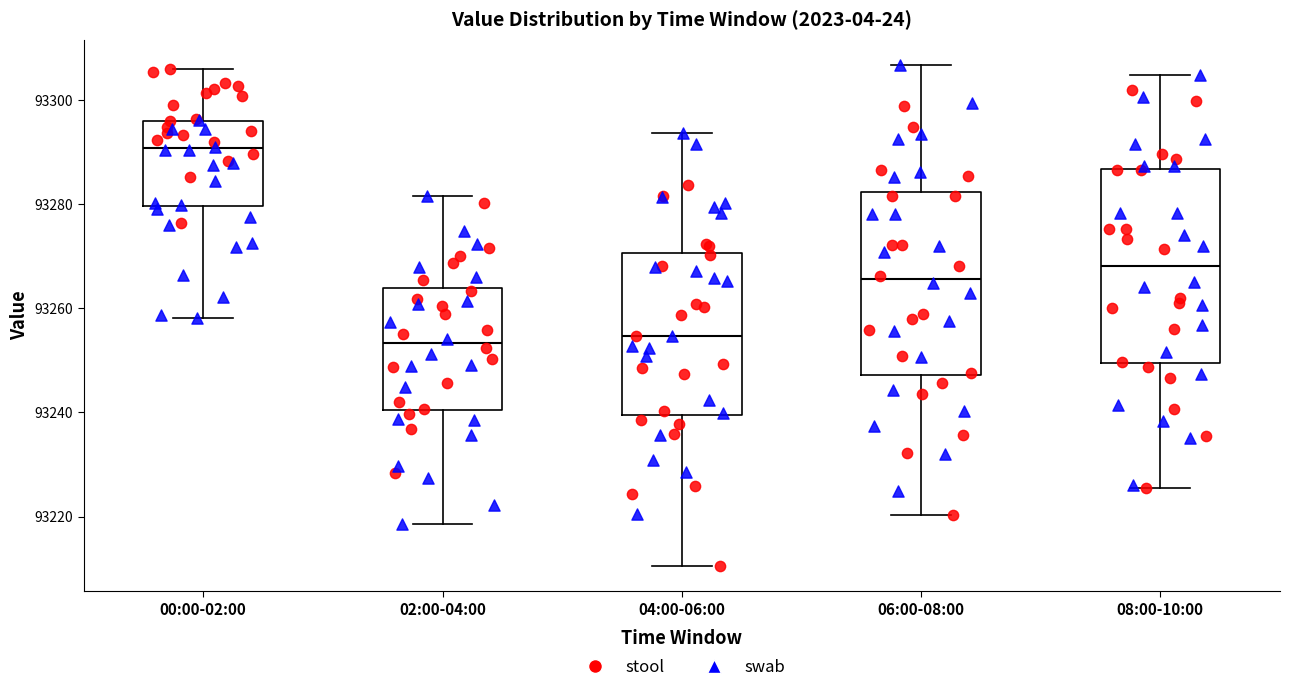

Reading left to right, read every box against the y-axis: the position of its median line, the range the box covers, and the ends of its whiskers. The values are not printed on the chart, so give them approximately, as read against the axis.

00:00-02:00: median 93290, box 93280 to 93296, whiskers 93258 to 93306
02:00-04:00: median 93254, box 93240 to 93264, whiskers 93218 to 93282
04:00-06:00: median 93254, box 93240 to 93270, whiskers 93210 to 93294
06:00-08:00: median 93266, box 93248 to 93282, whiskers 93220 to 93306
08:00-10:00: median 93268, box 93250 to 93286, whiskers 93226 to 93304